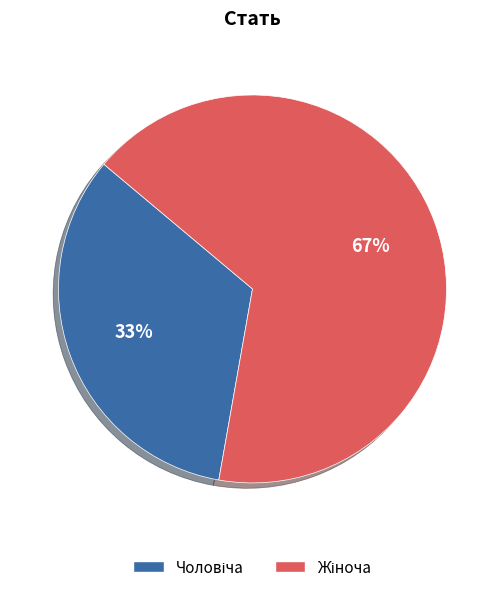

Is there a majority slice in this chart?

Yes